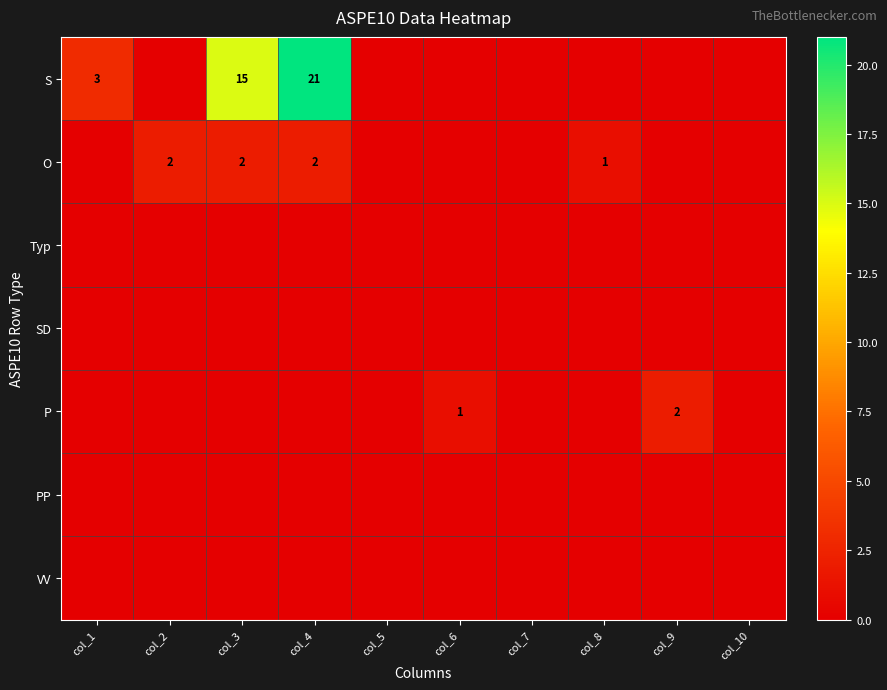

Between col_10 and col_4, which is larger?

col_4